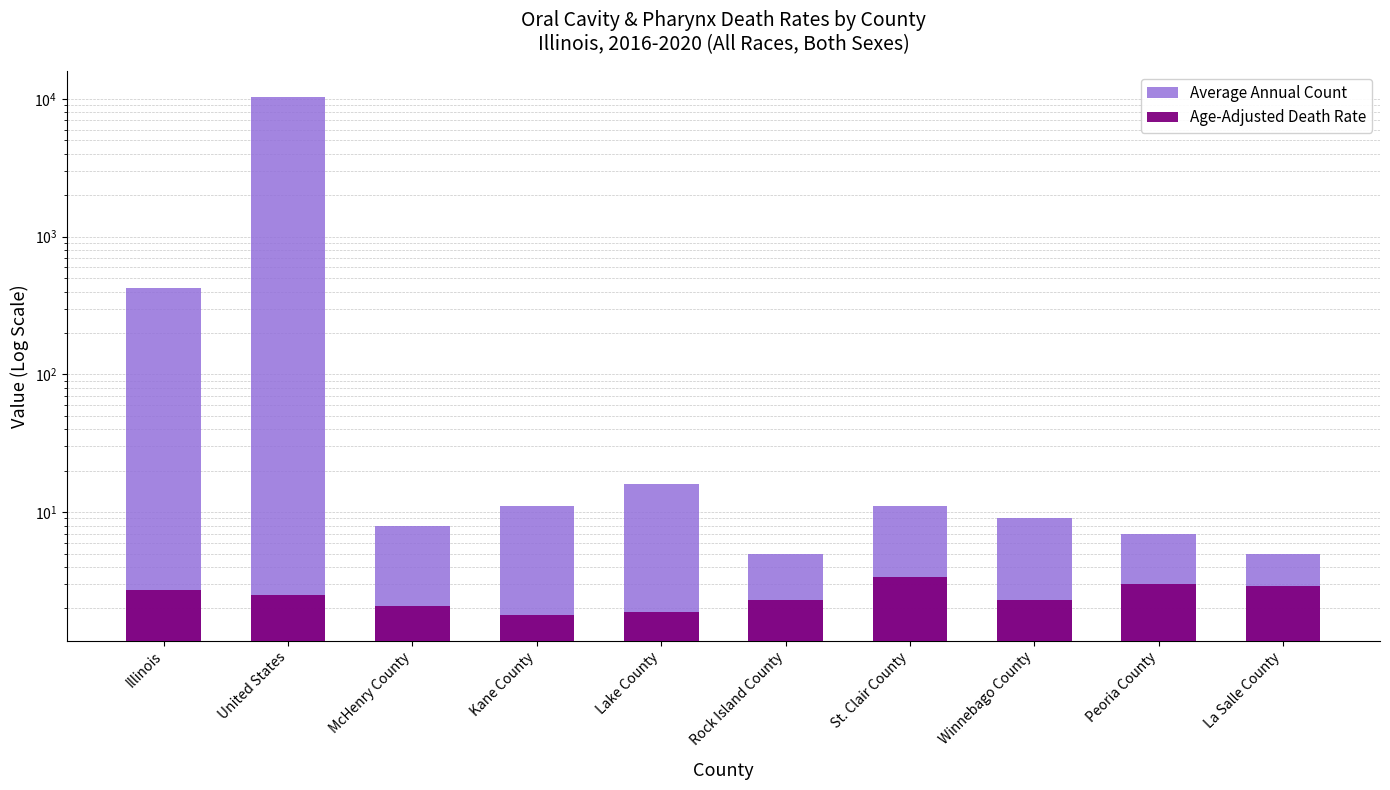

Rank the categories by Age-Adjusted Death Rate value from highest to lowest.

St. Clair County, Peoria County, La Salle County, Illinois, United States, Rock Island County, Winnebago County, McHenry County, Lake County, Kane County